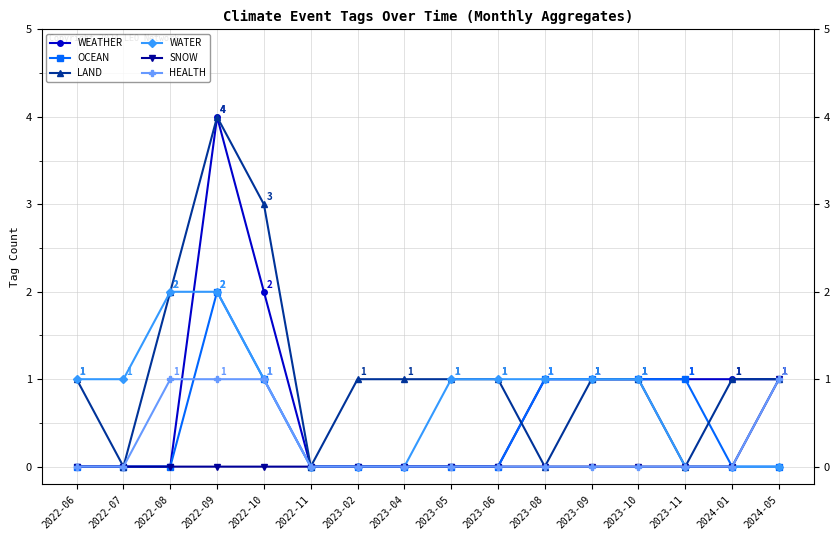

Is it true that HEALTH equals 0 at 2024-01?

True